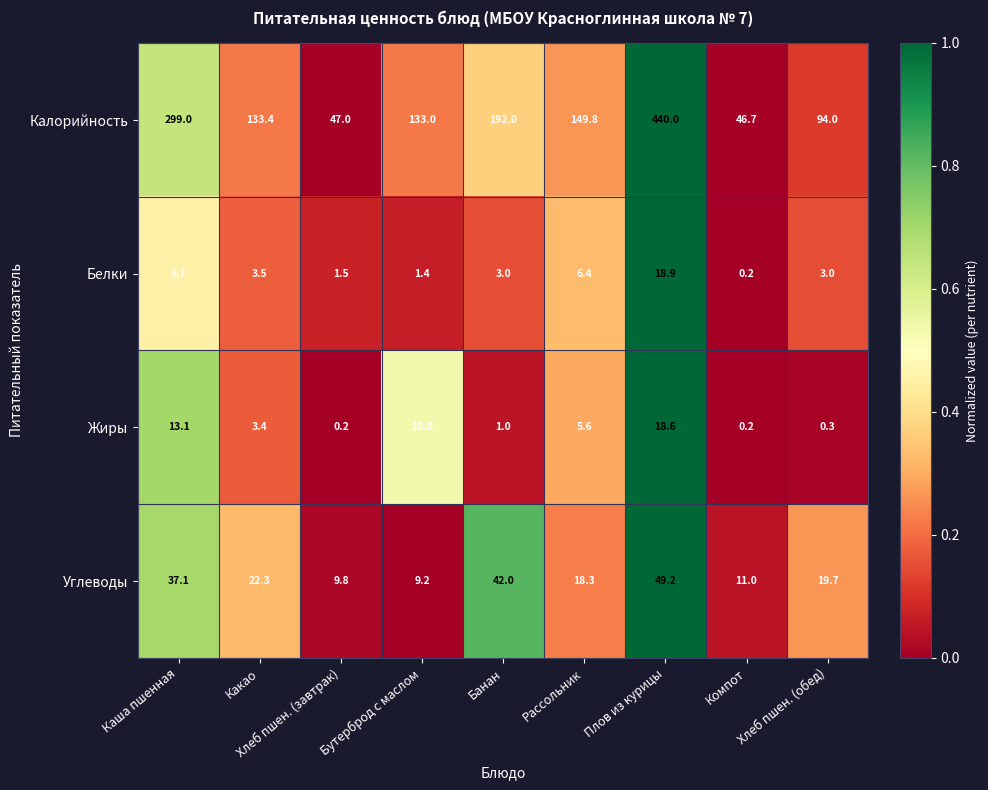

What is the maximum value shown in the chart?

440.0